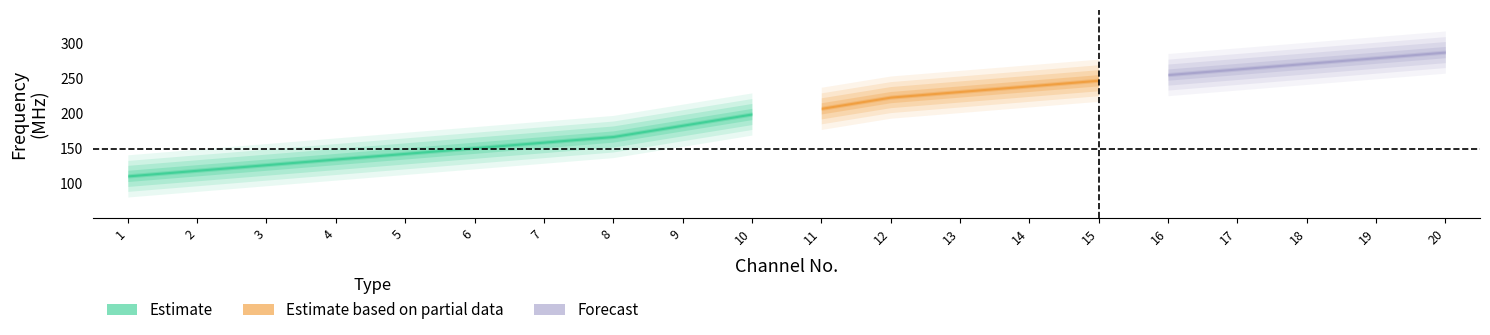

What is the sum of all values?

4001.0